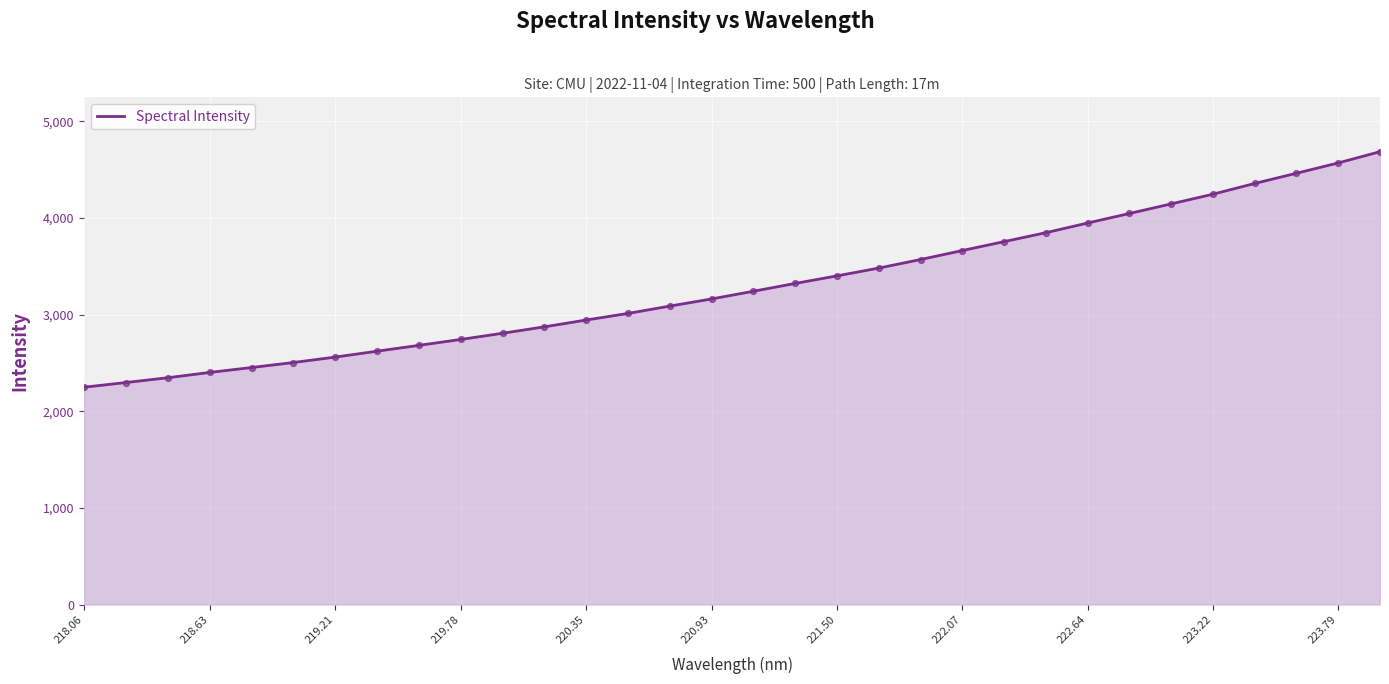

What is the minimum value shown in the chart?

2249.4